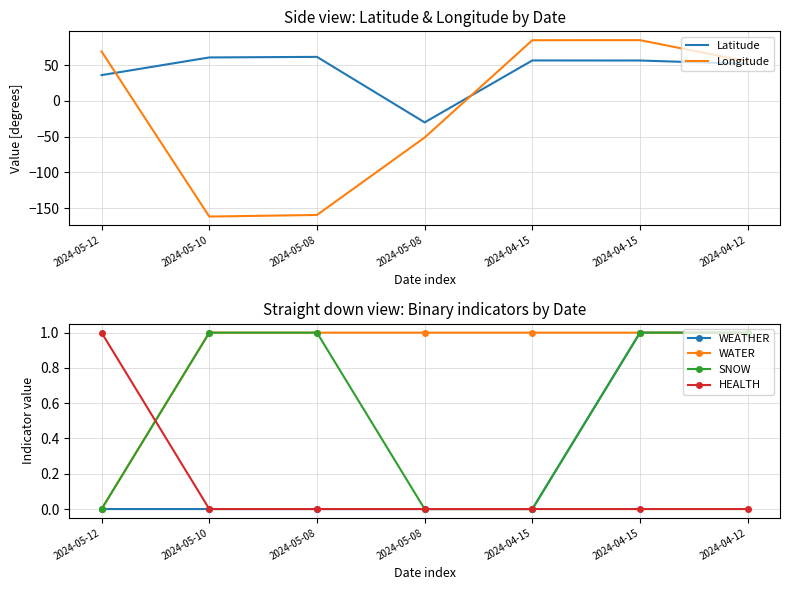

Which series has the largest total across all categories?

Latitude